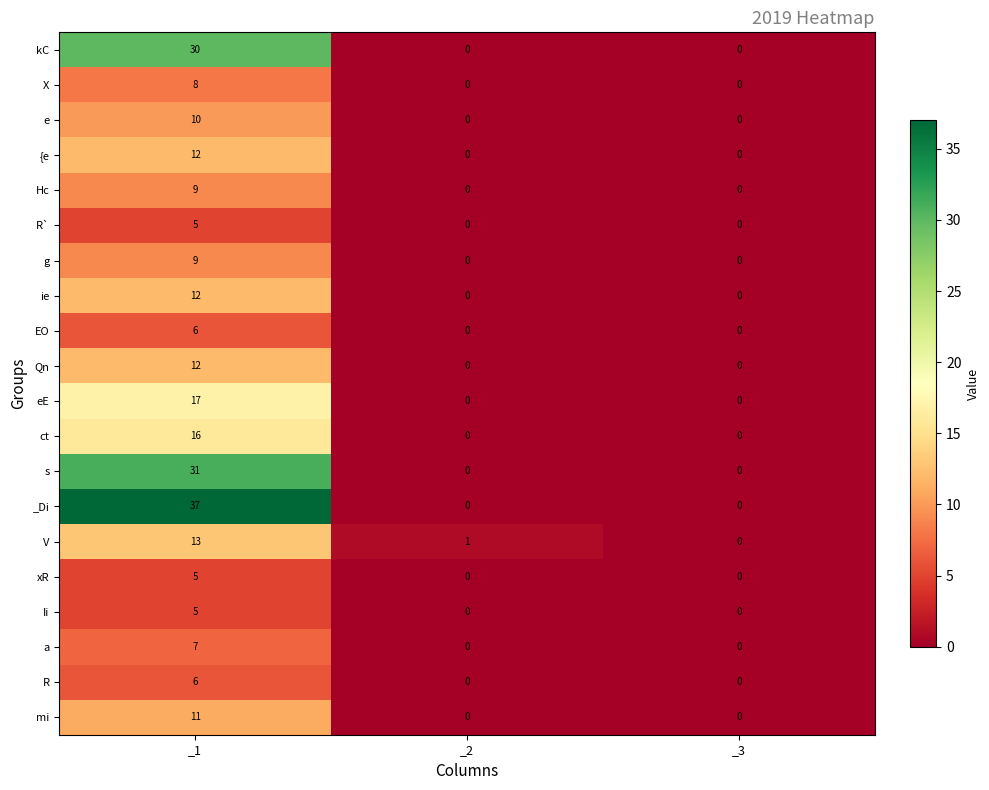

Which category has the highest value across all series?

_1